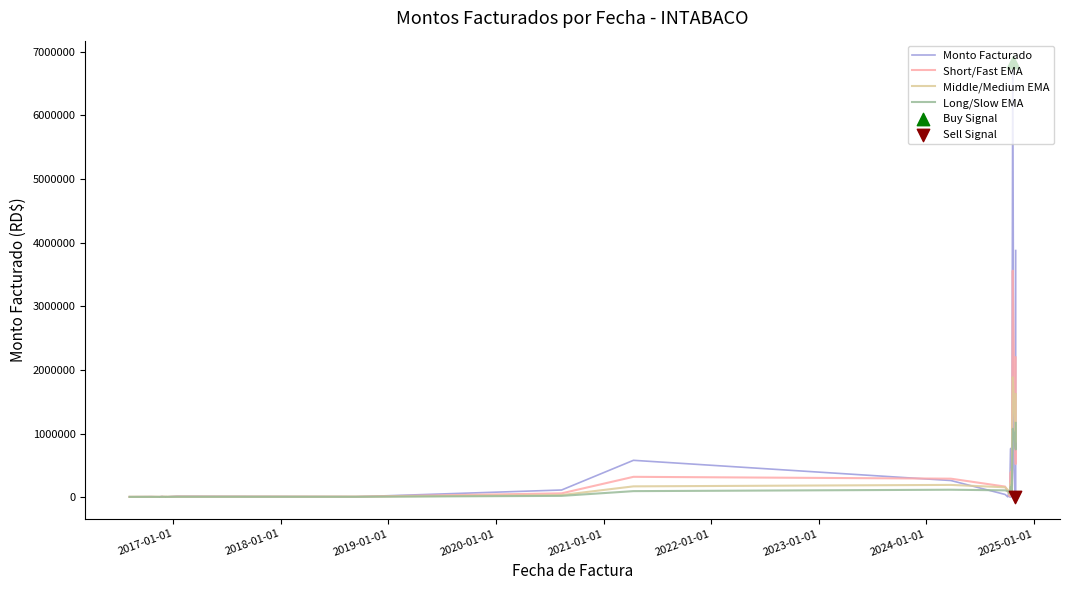

Which series has the widest spread of Y values?

Monto Facturado